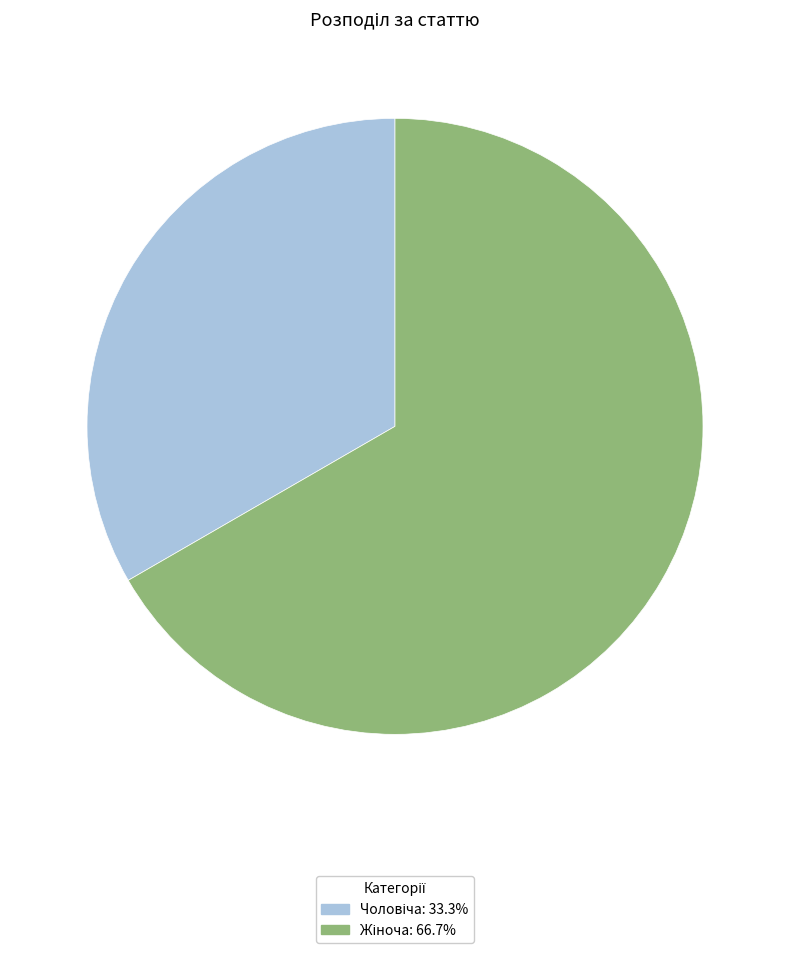

Does any single category account for the majority?

Yes